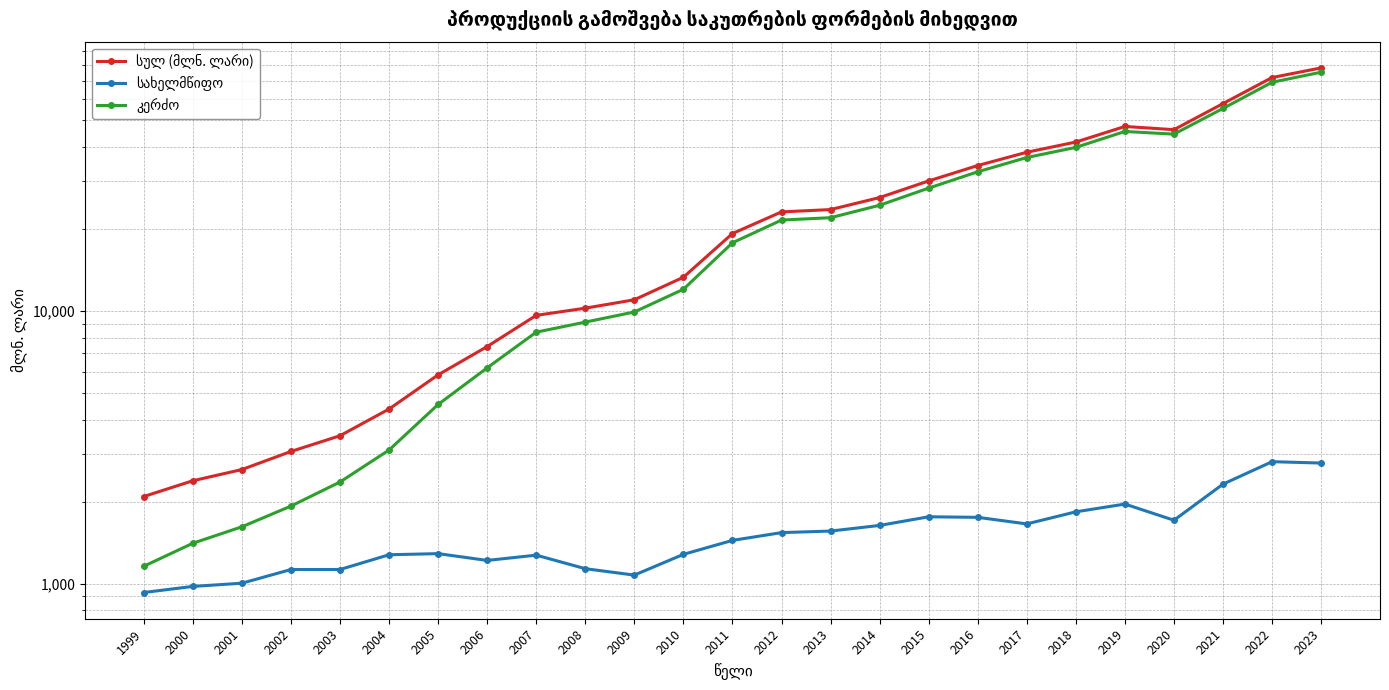

List the labels in order of კერძო value, smallest first.

1999, 2000, 2001, 2002, 2003, 2004, 2005, 2006, 2007, 2008, 2009, 2010, 2011, 2012, 2013, 2014, 2015, 2016, 2017, 2018, 2020, 2019, 2021, 2022, 2023